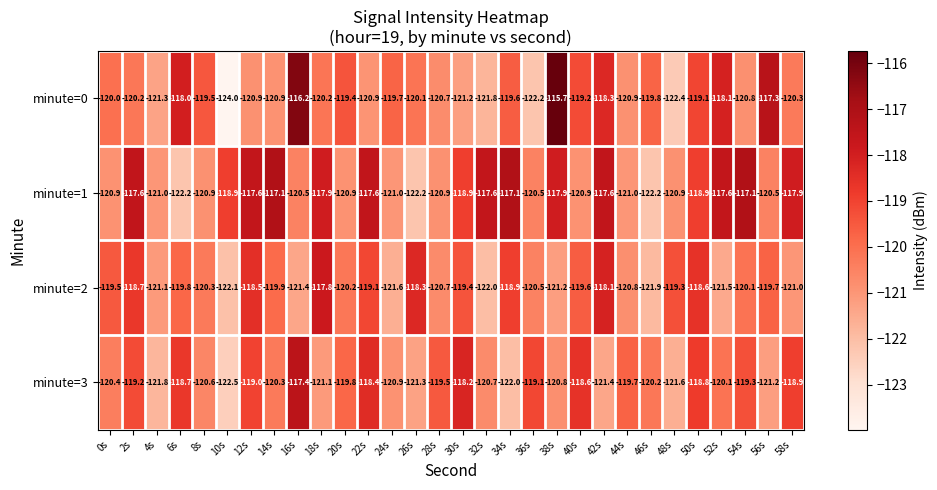

Is the value of minute=1 at 26s greater than the value of minute=2 at 26s?

No